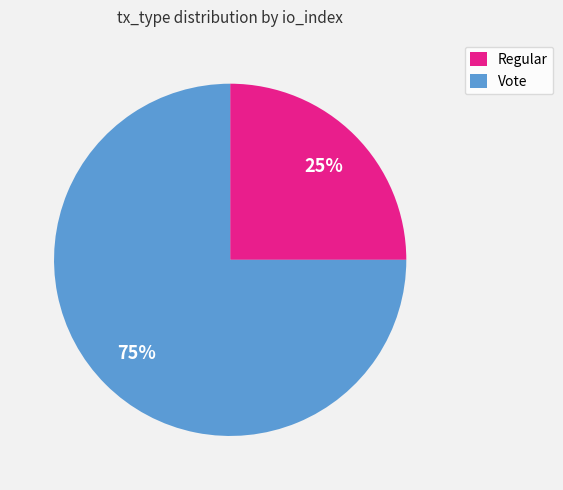

What is the smallest slice in the pie chart?

Regular